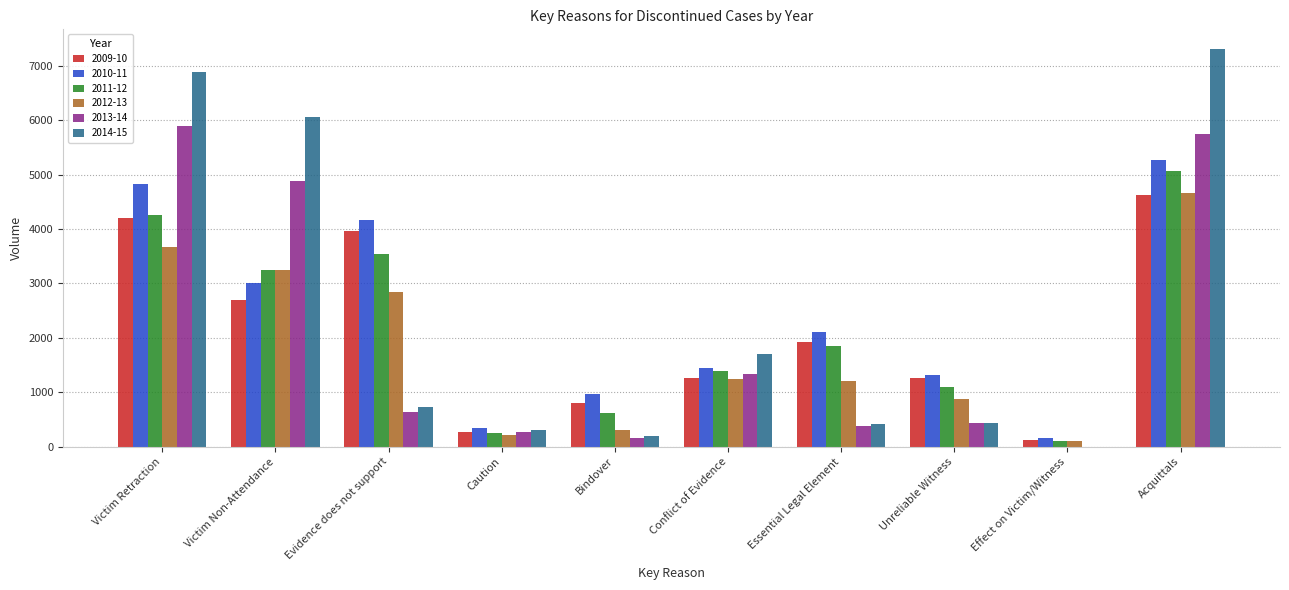

Is it true that 2010-11 equals 1299 at Victim Non-Attendance?

False